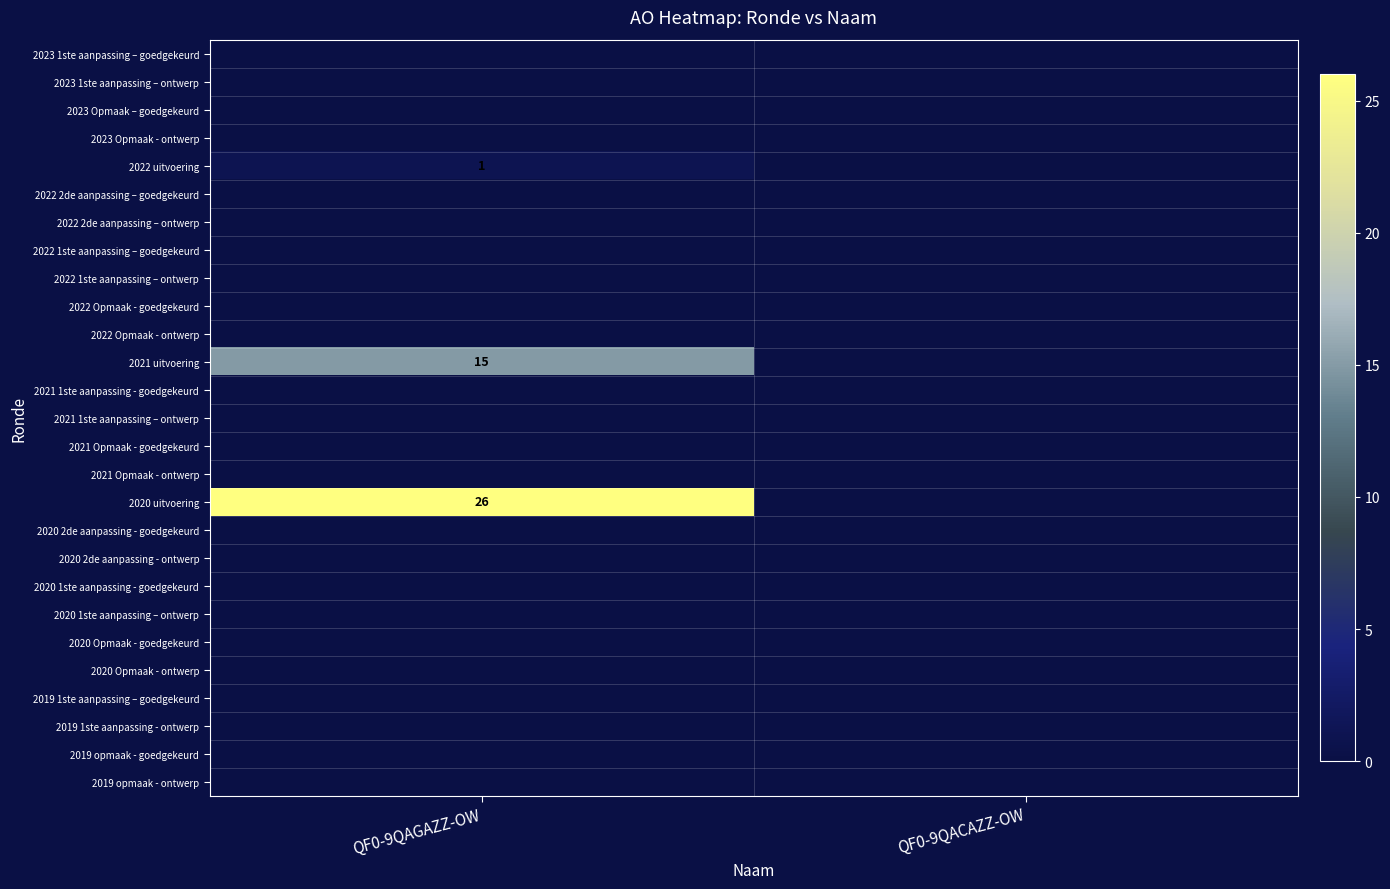

Is it true that 2021 uitvoering equals 9 at QF0-9QAGAZZ-OW?

False